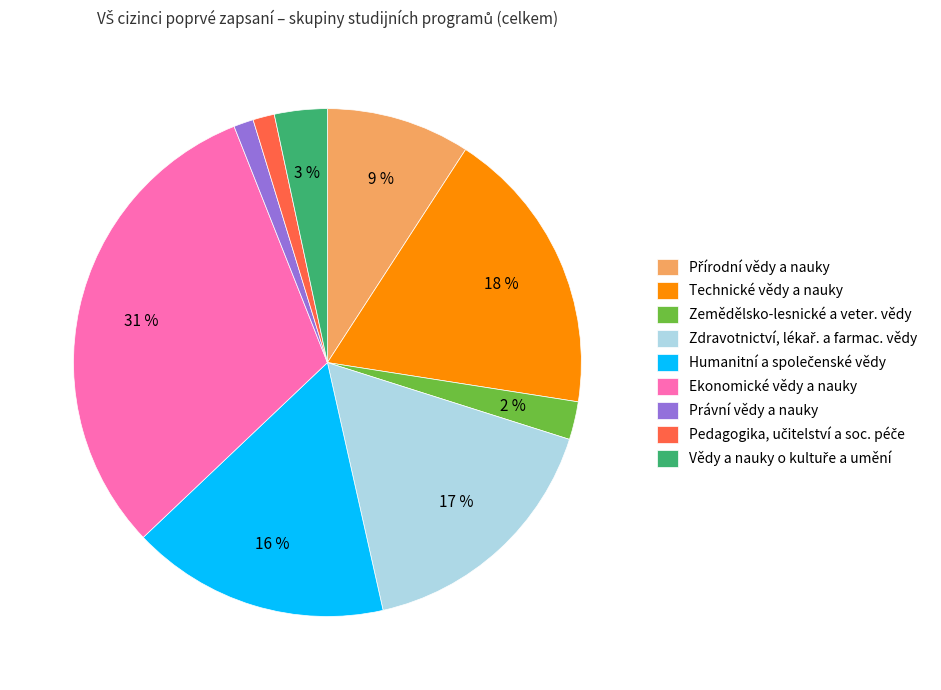

Does any single category account for the majority?

No